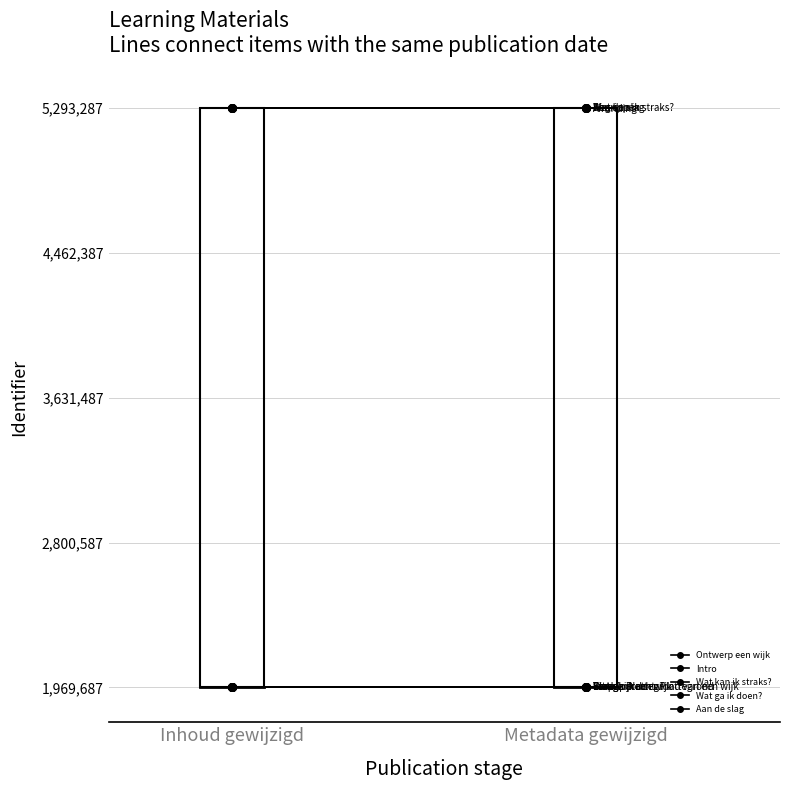

Which has a higher value, Wat kan ik straks? or Eindopdracht: Plattegrond?

Wat kan ik straks?